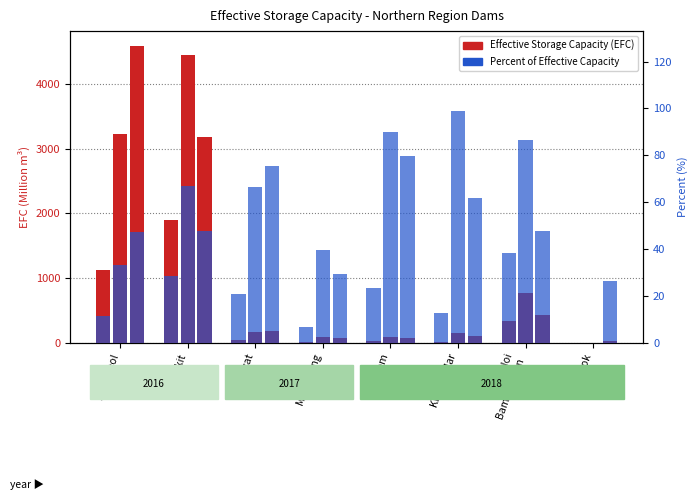

How many bars are there in each group?

6